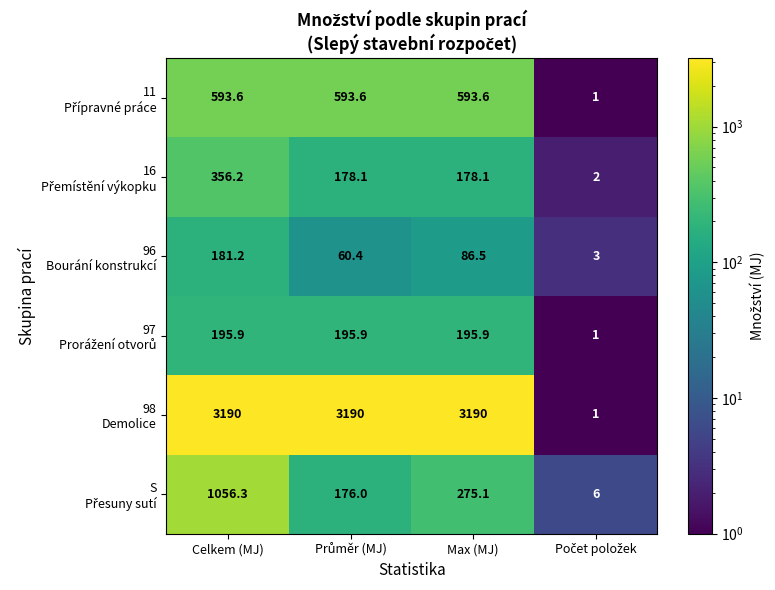

What is the greatest value displayed?

3190.0